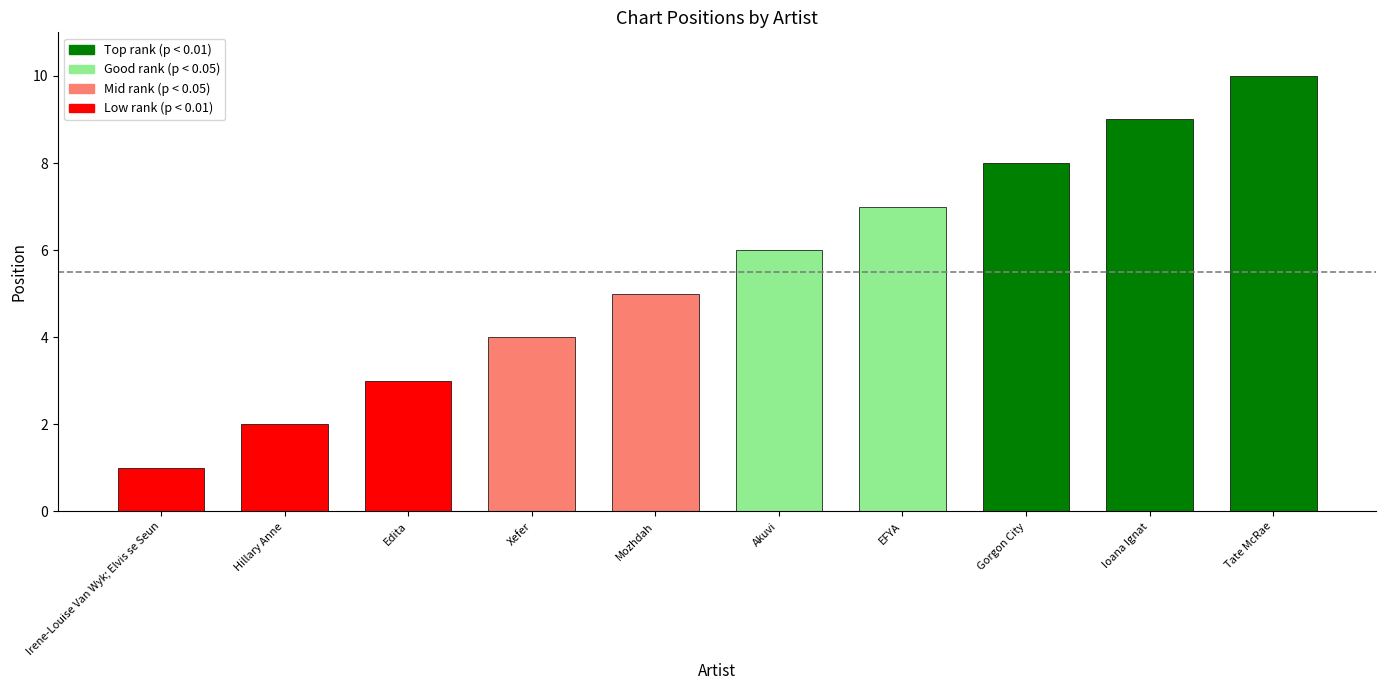

What is the difference between the values at EFYA and Edita?

4